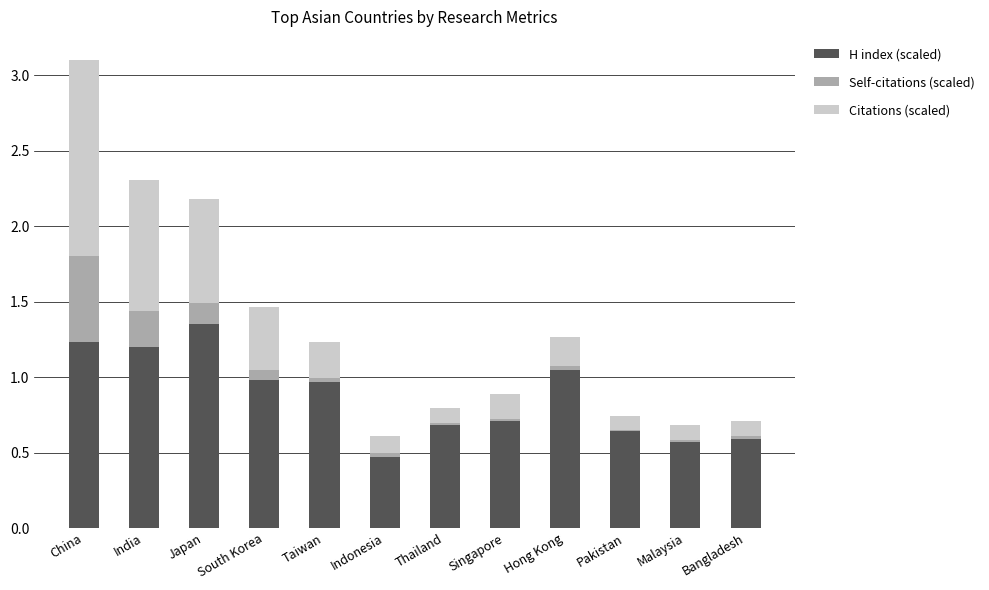

Are the bars horizontal?

No